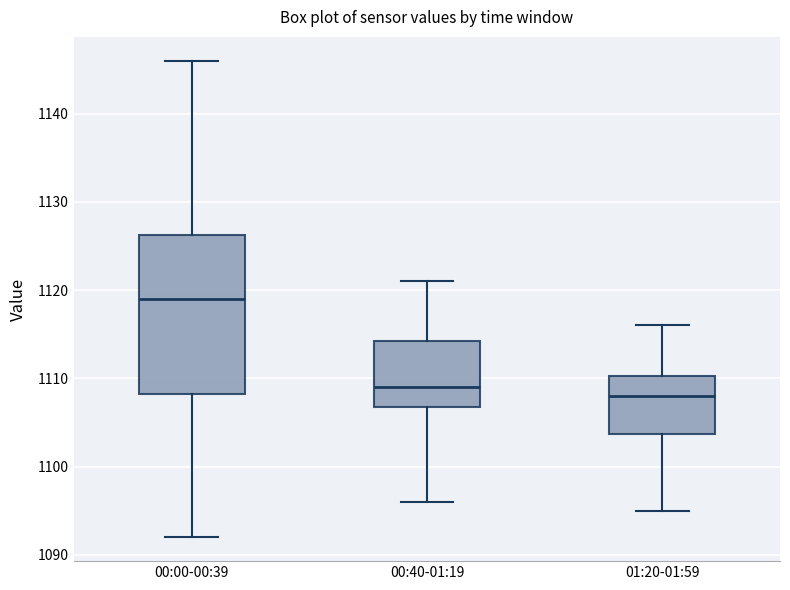

Which box is the tallest, from its lower edge to its upper edge?

00:00-00:39